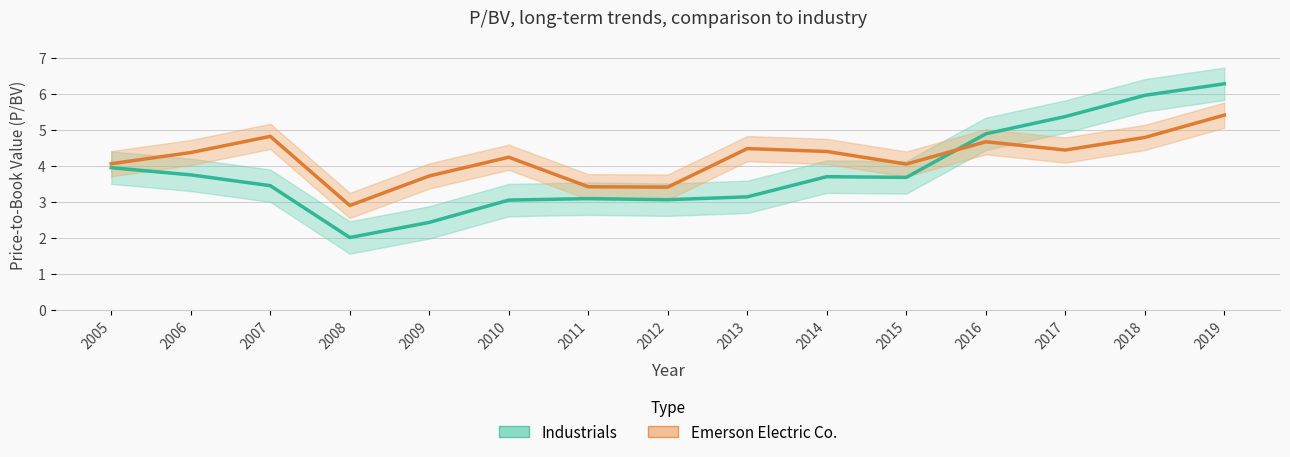

Which has a higher value, 2005 or 2013?

2005